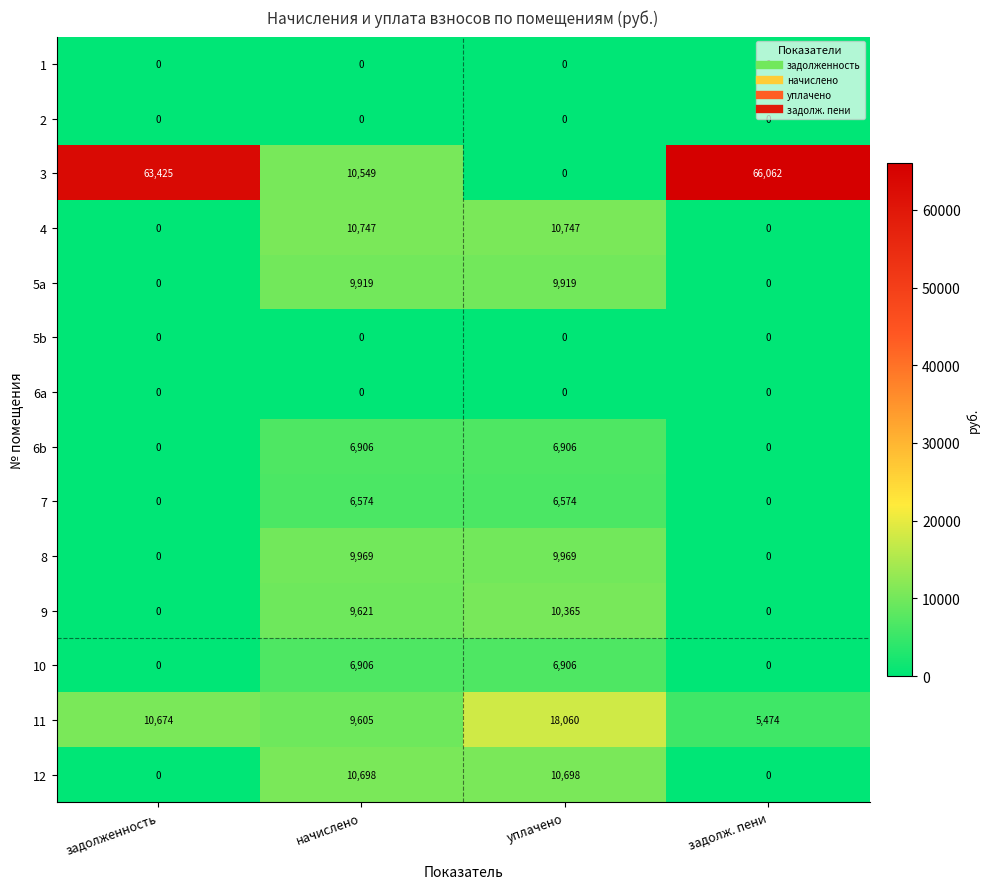

How many 12 values are between 0 and 10698?

4